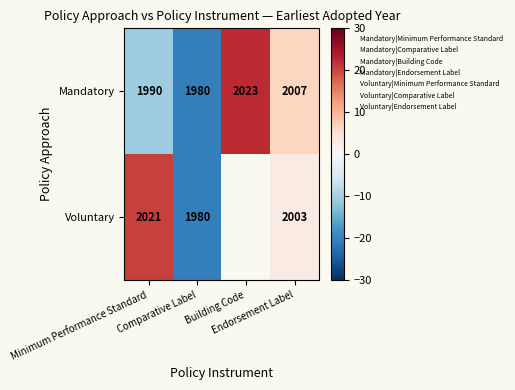

How many categories are shown in the chart?

4